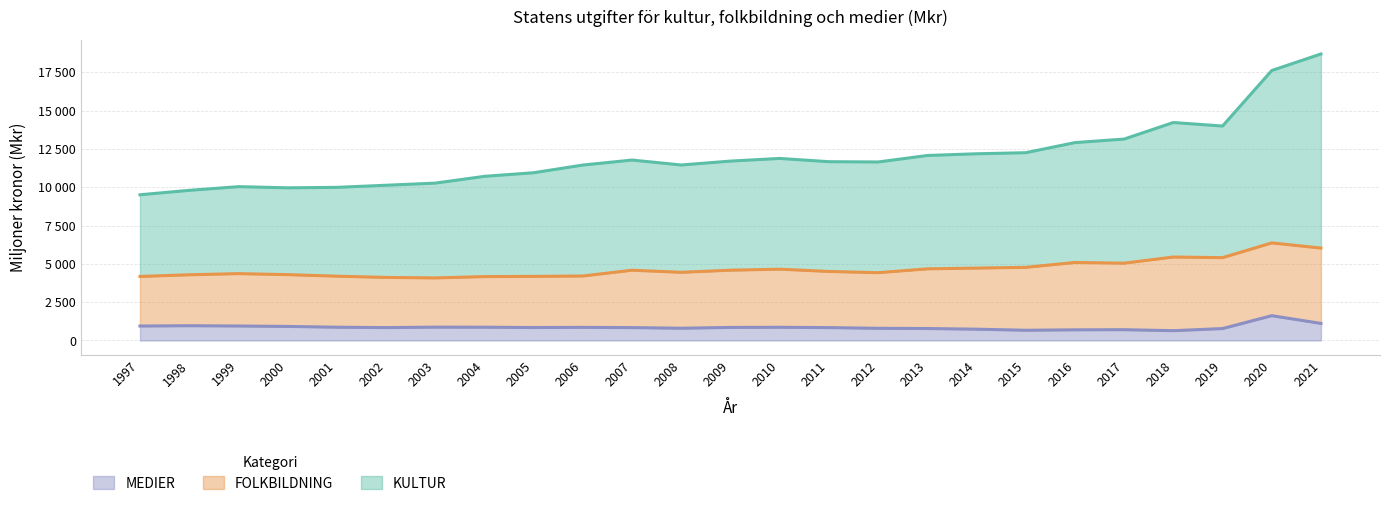

How many data points in MEDIER are above 844?

12